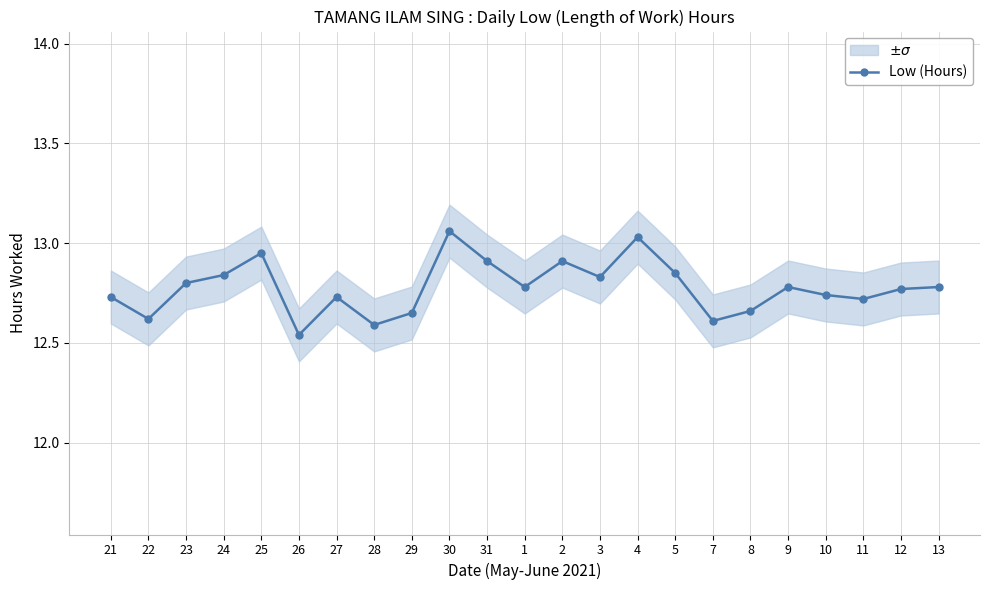

What is the label of the 5th point from the left?

25